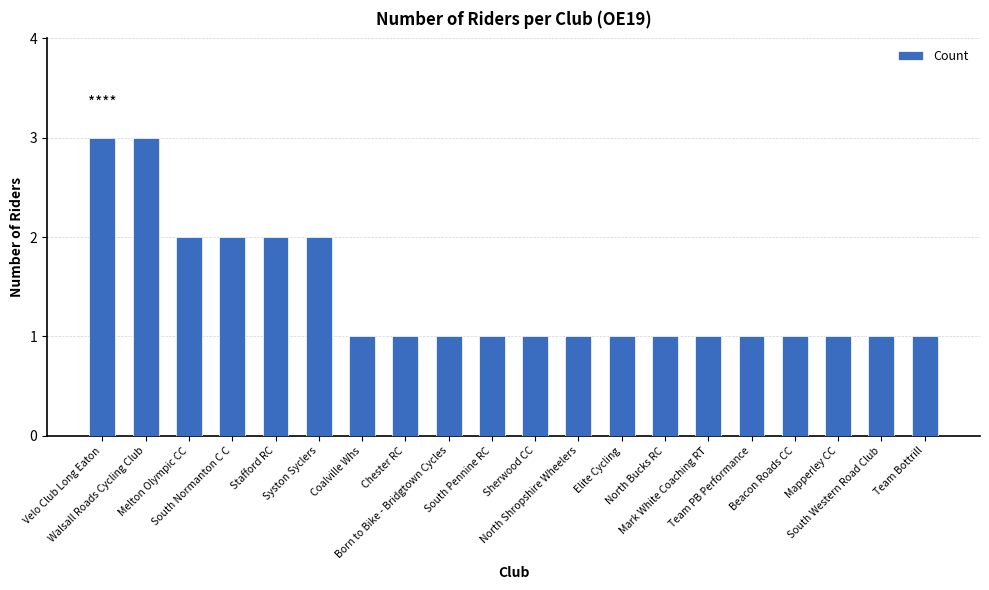

Reading left to right, transcribe all the data shown in this chart.

3	3	2	2	2	2	1	1	1	1	1	1	1	1	1	1	1	1	1	1